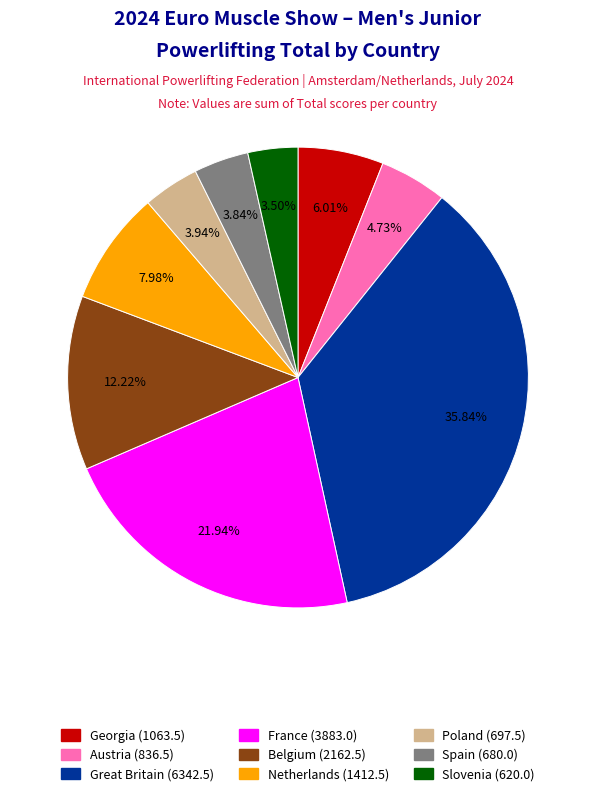

To the nearest percent, what percentage of the pie is Spain?

4%